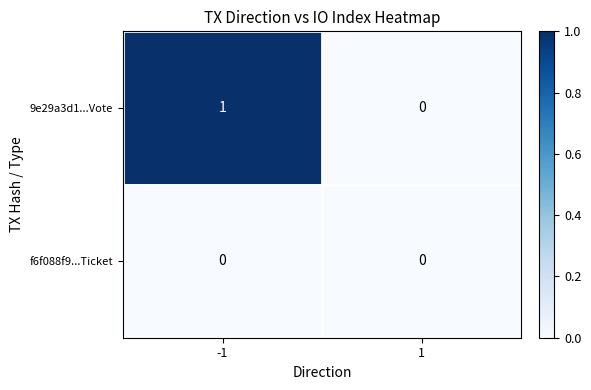

List the series in order of their peak value, lowest first.

f6f088f9...Ticket, 9e29a3d1...Vote